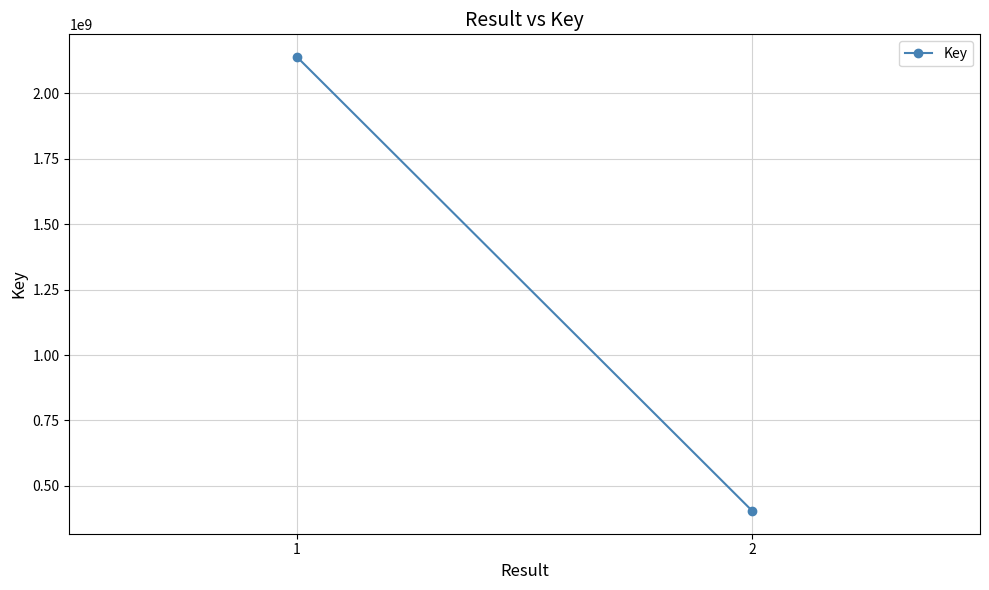

What value does the data have at 1?

2138593171